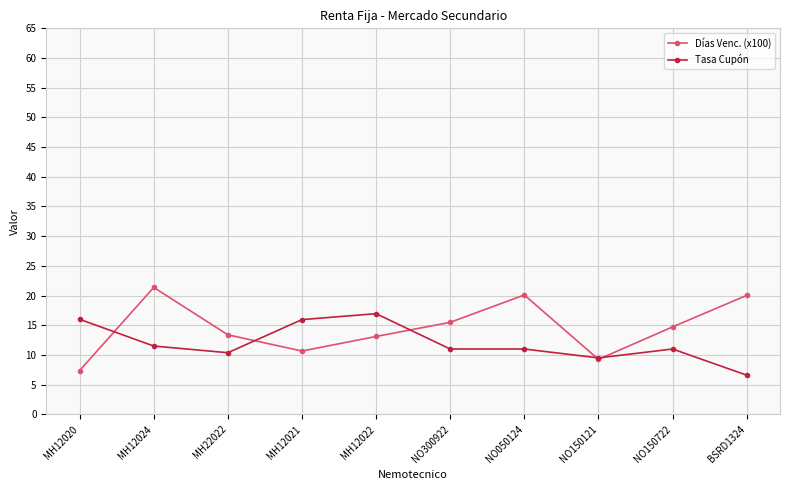

True or false: Tasa Cupón has more than 1 points higher than both neighbors.

True